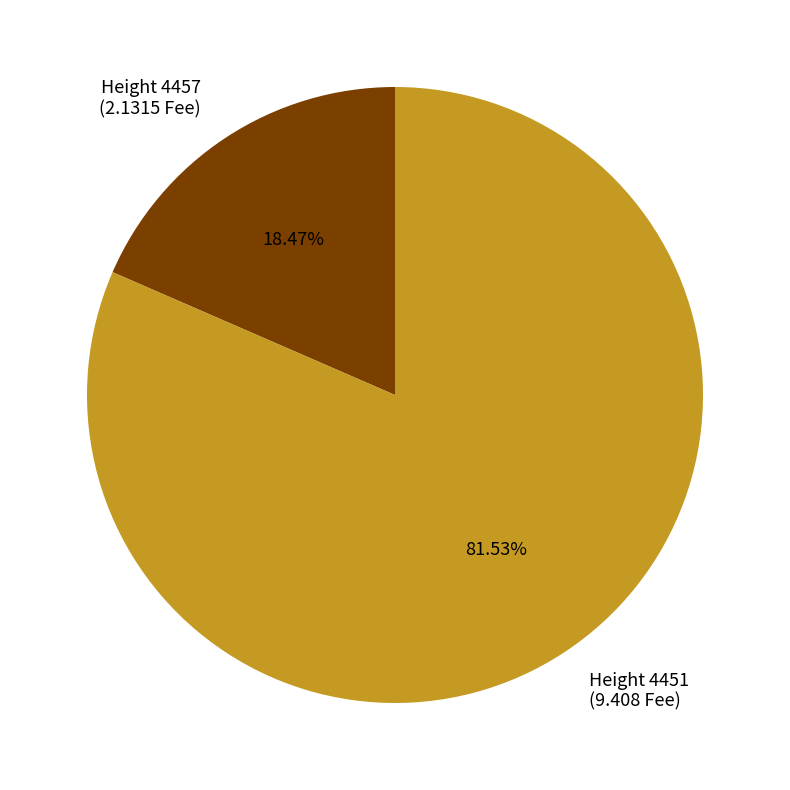

Is there any slice that represents more than half of the pie?

Yes